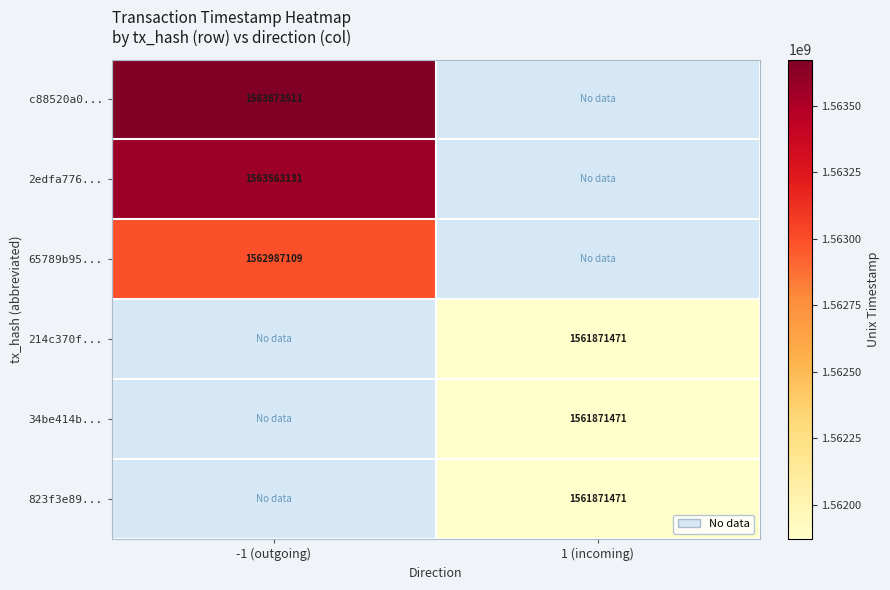

The 214c370f... series shows 711085952 at 1 (incoming). True or false?

False